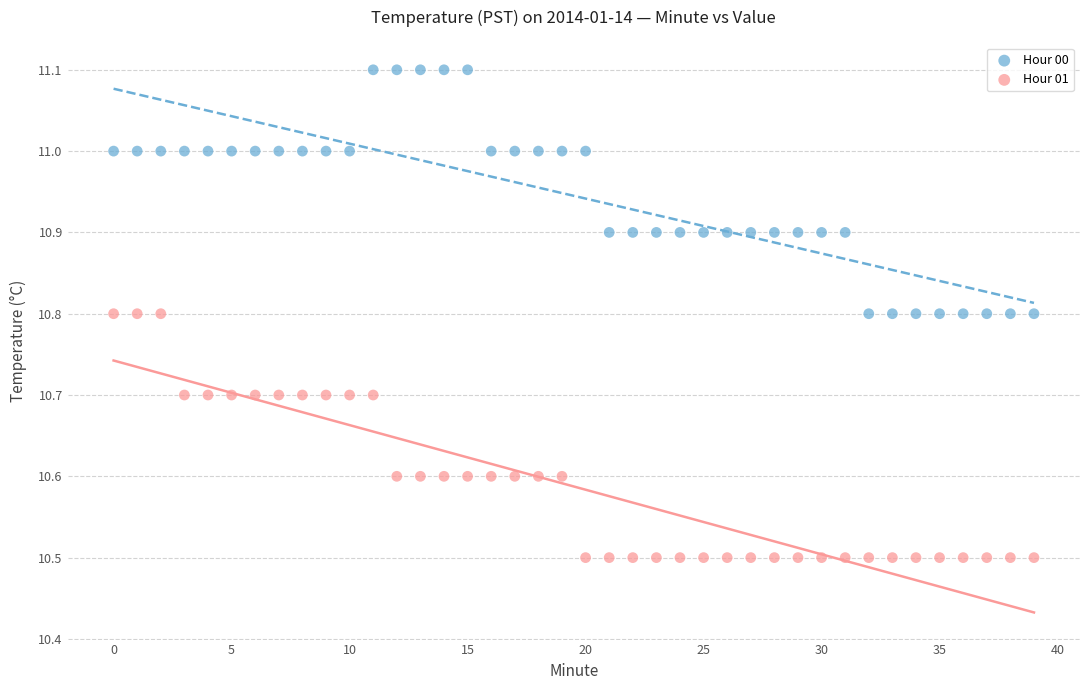

Across all data points, what is the range of Y values (max minus min)?

0.6